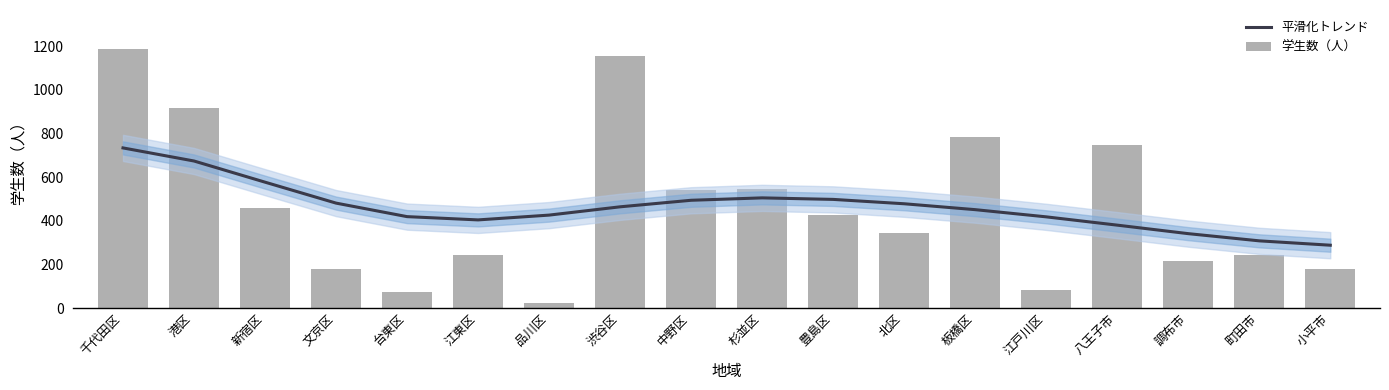

Is it true that 平滑化トレンド equals 314 at 豊島区?

False